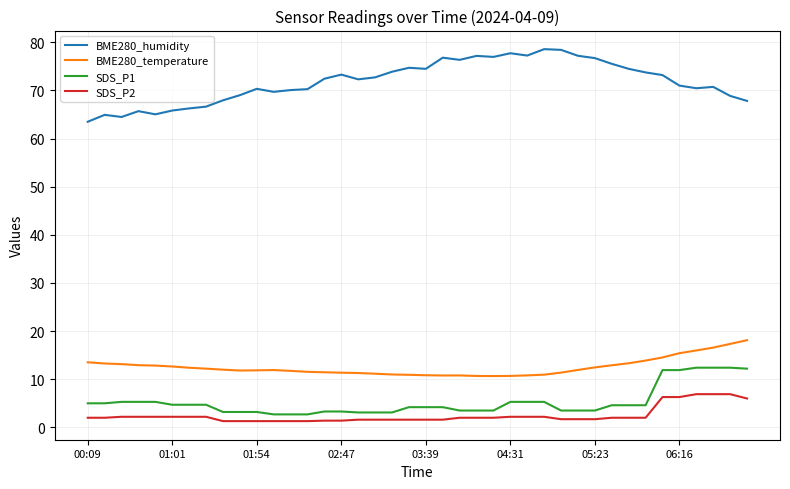

What are all the series names shown in the legend?

BME280_humidity, BME280_temperature, SDS_P1, SDS_P2